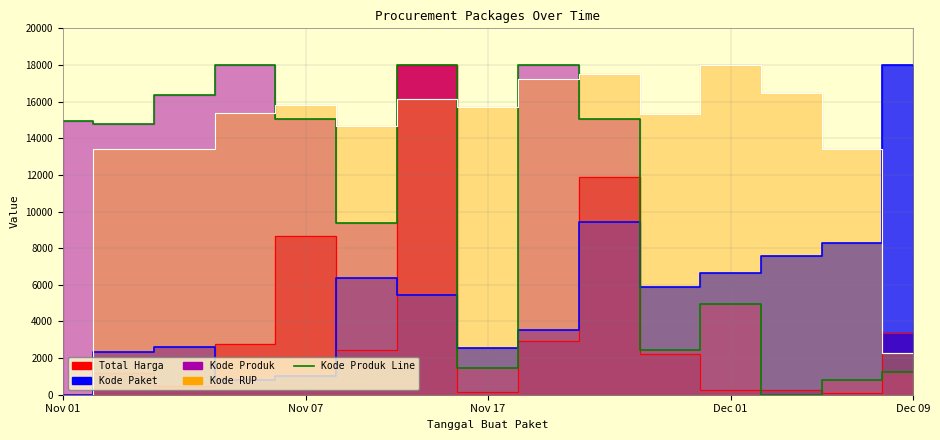

What is the change in value from 8 to 13?

-17203.4